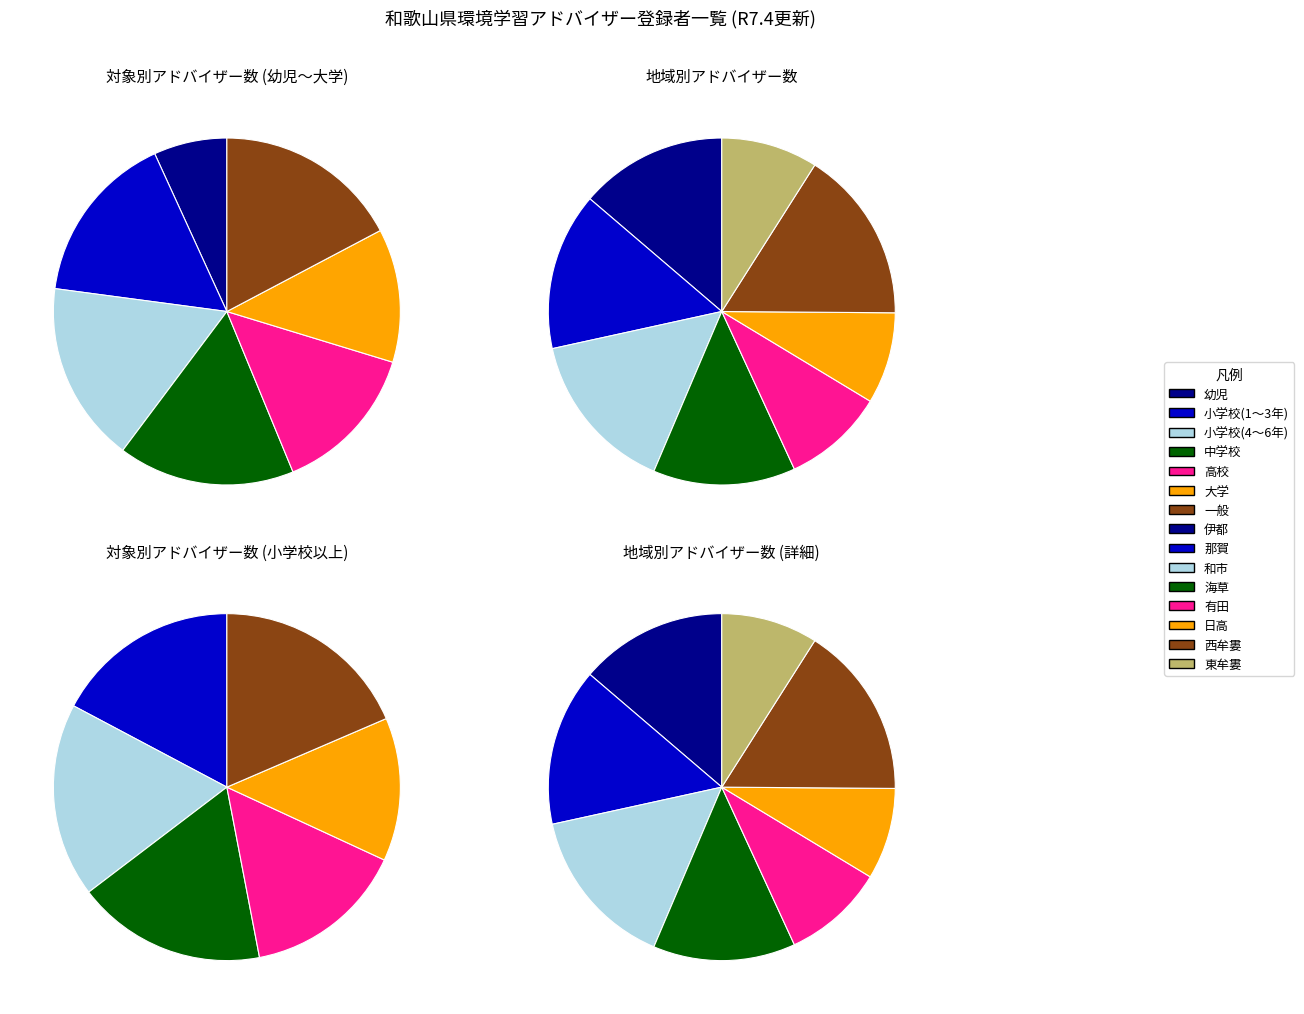

Which has a higher value, 大学 or 小学校(4～6年)?

小学校(4～6年)